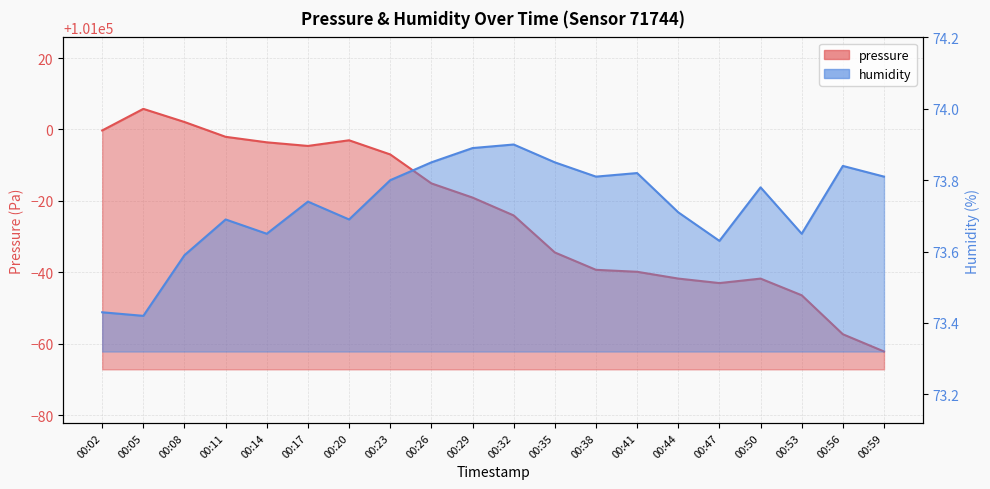

At 00:44, list the series in order from smallest to largest.

humidity, pressure